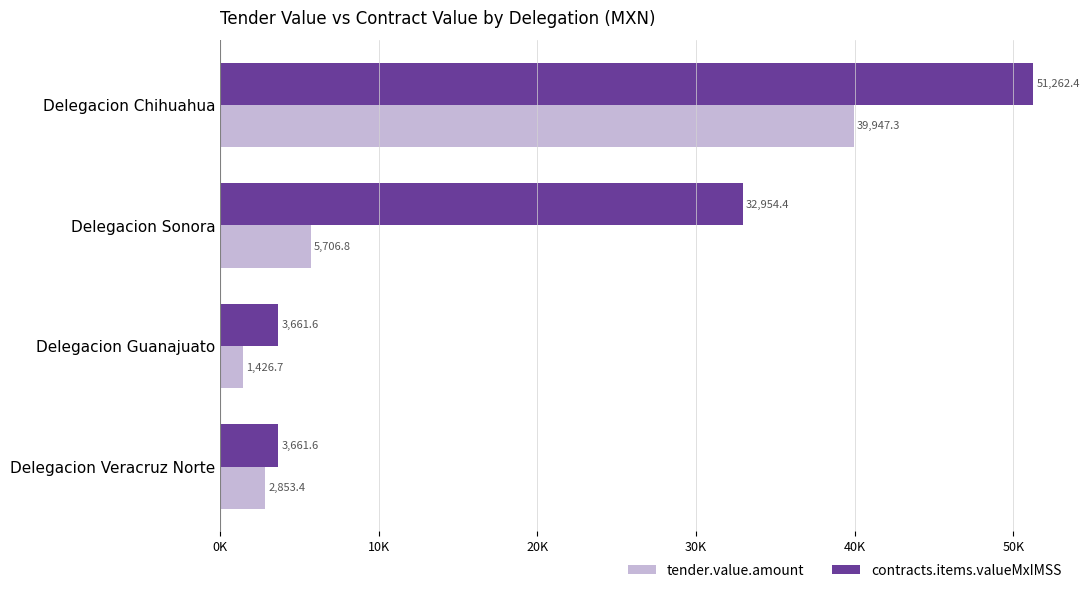

List the series in order of their peak value, lowest first.

tender.value.amount, contracts.items.valueMxIMSS